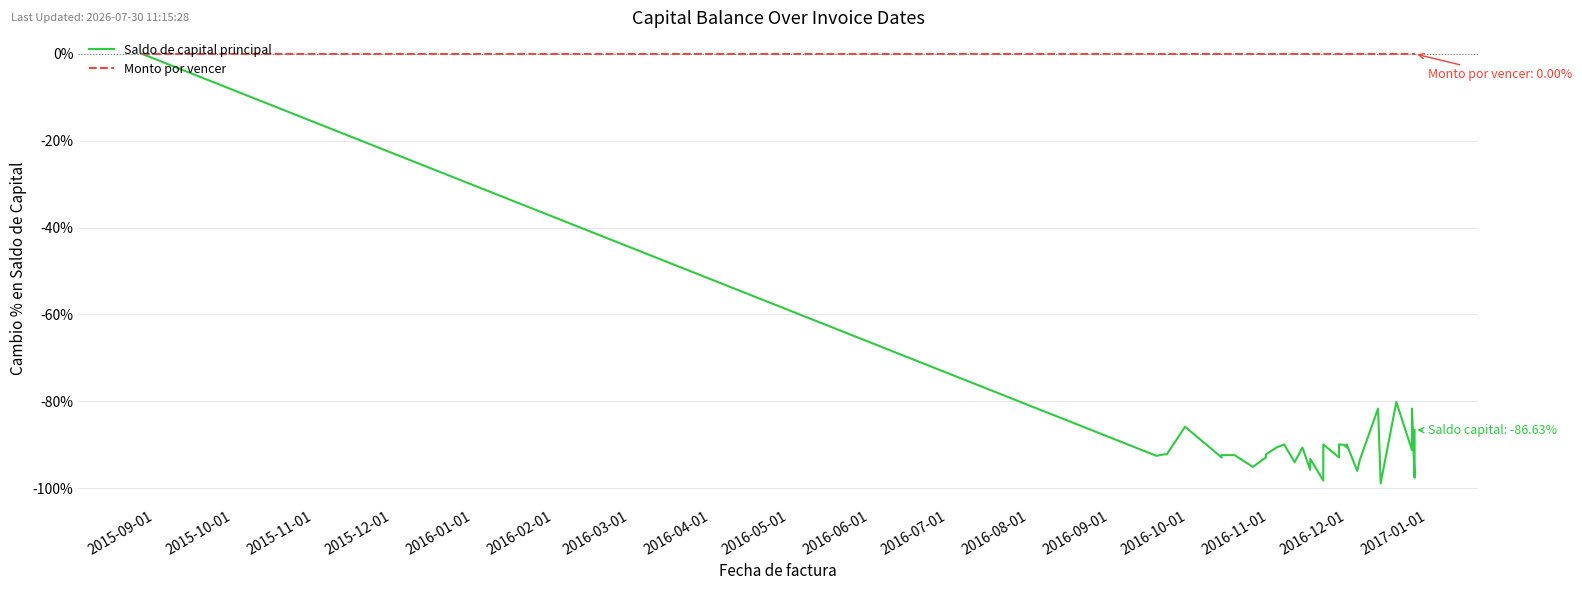

True or false: Monto por vencer has more than 1 points higher than both neighbors.

False